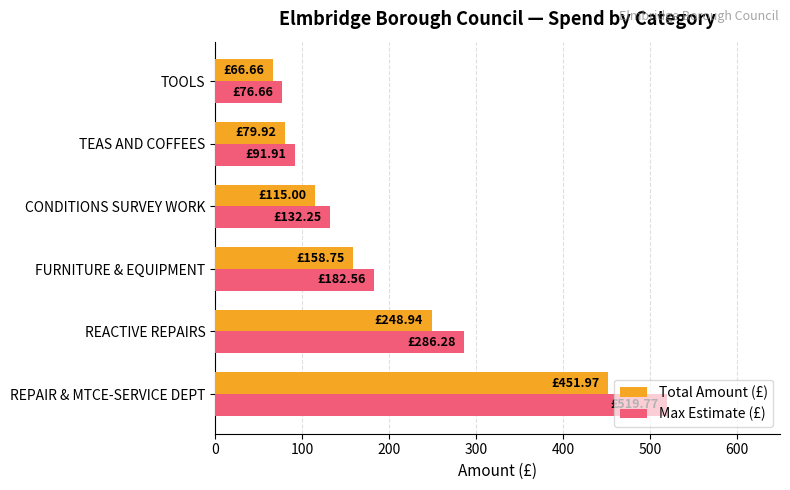

What is the difference between the maximum and minimum values in the Total Amount (£) series?

385.3